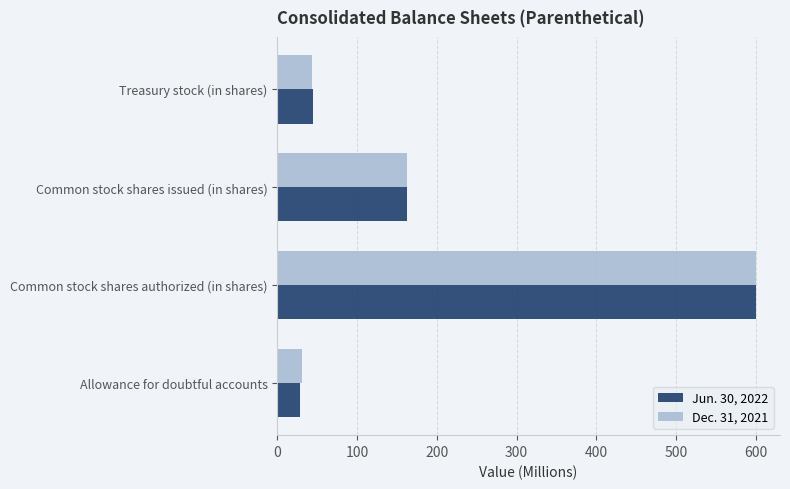

At which label does Dec. 31, 2021 reach its peak?

Common stock shares authorized (in shares)